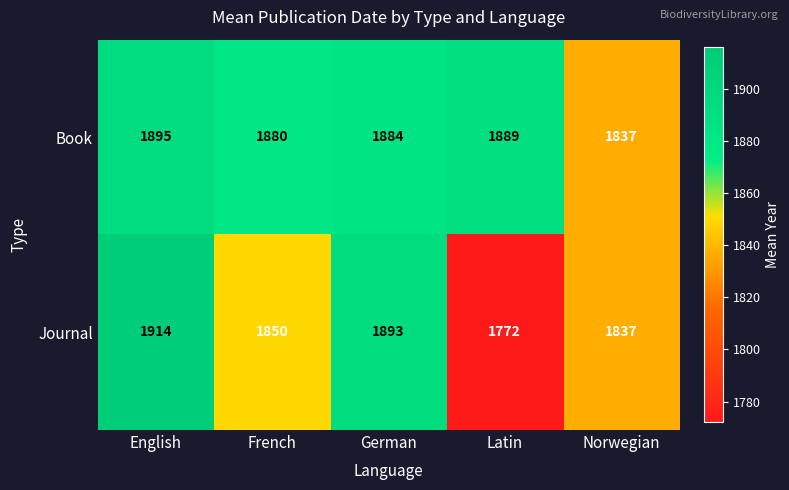

Which series has the largest total across all categories?

Book